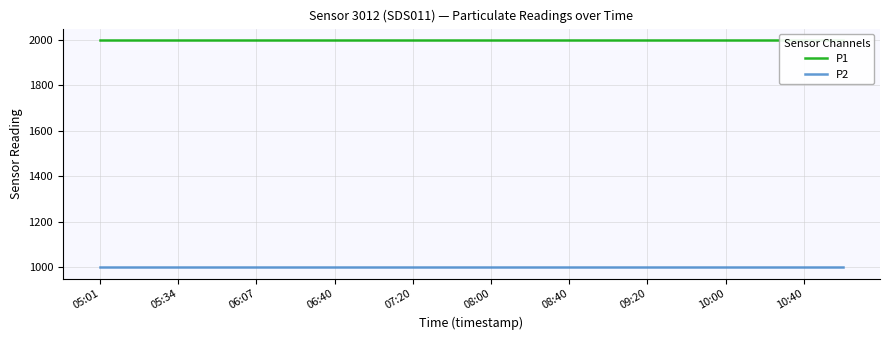

The P2 series shows 587.4 at 06:07. True or false?

False